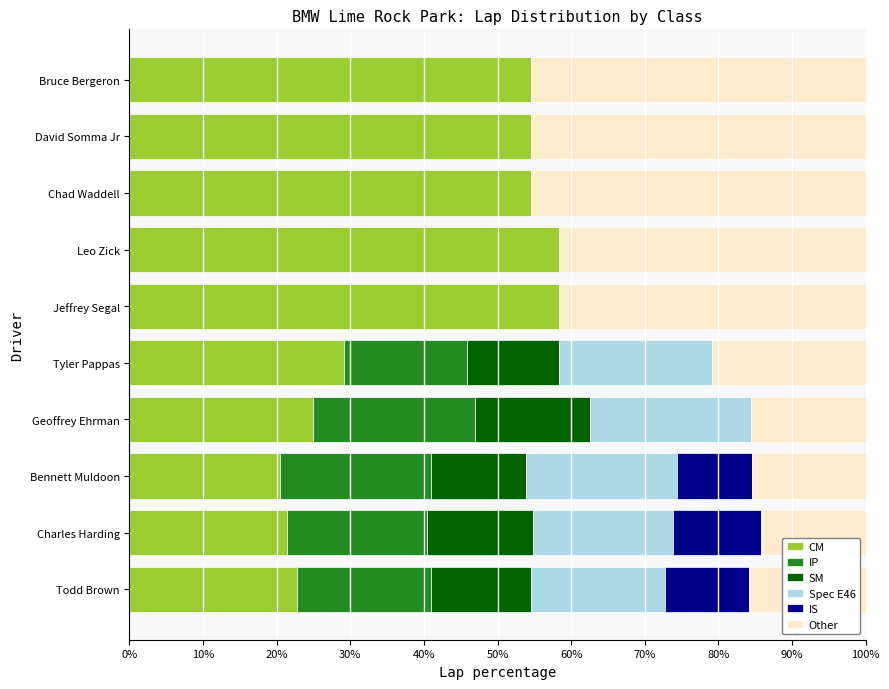

What are all the series names shown in the legend?

CM, IP, SM, Spec E46, IS, Other